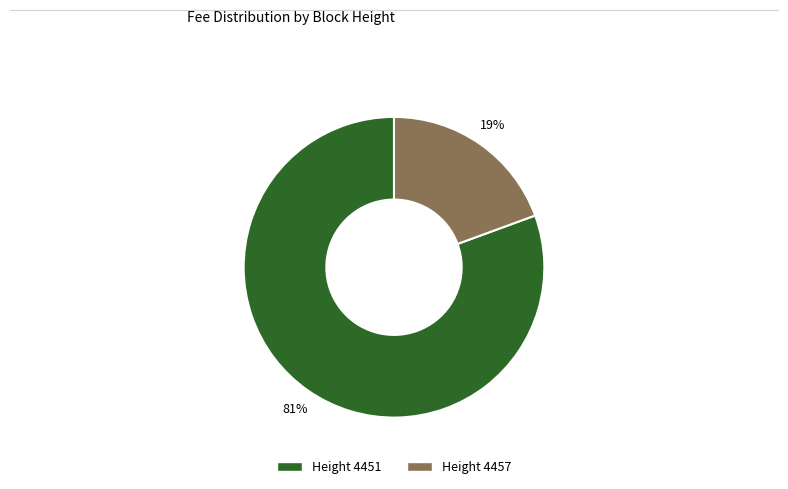

Is there any slice that represents more than half of the pie?

Yes